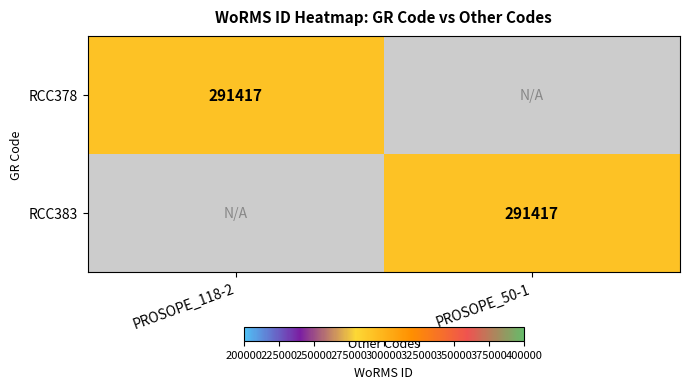

The value of RCC378 at PROSOPE_118-2 is 291417. True or false?

True